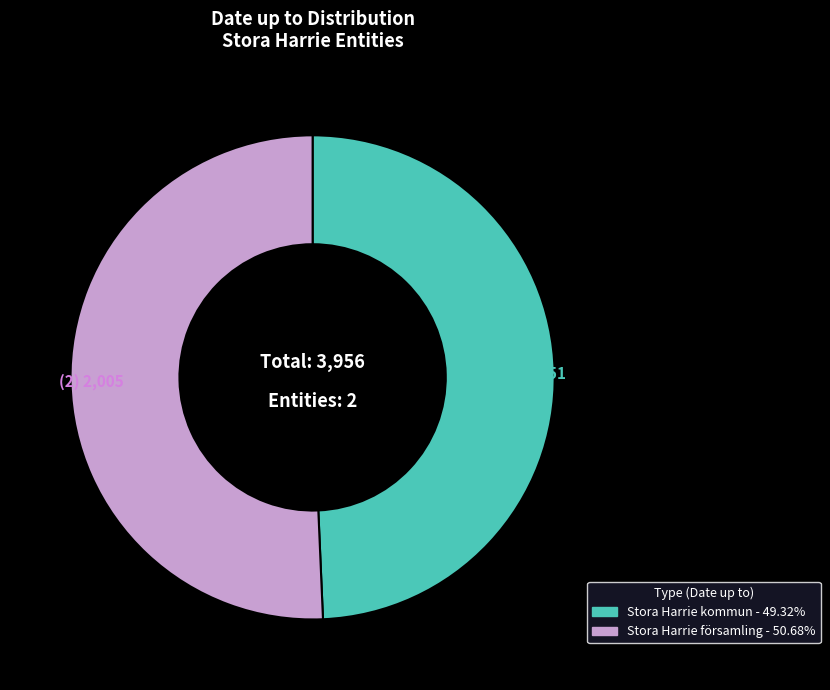

Which slice is the largest?

Stora Harrie församling